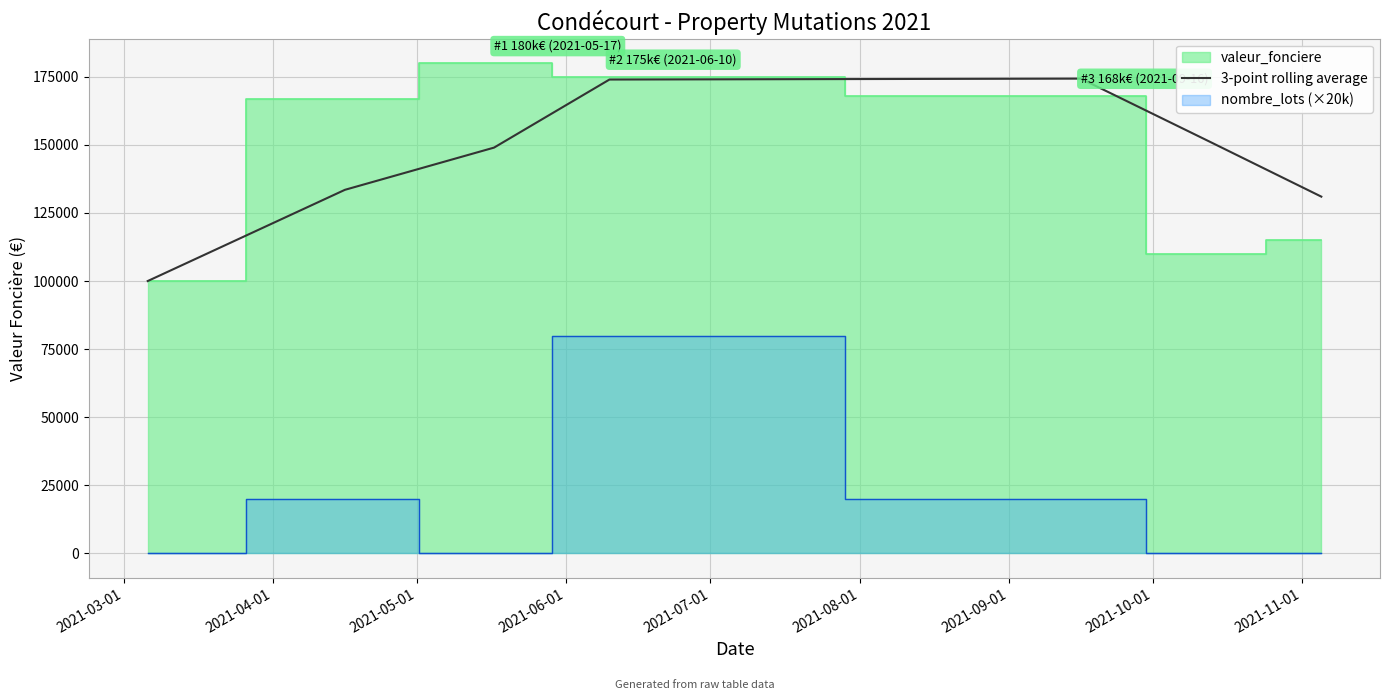

What is the minimum value for 3-point rolling average?

100000.0